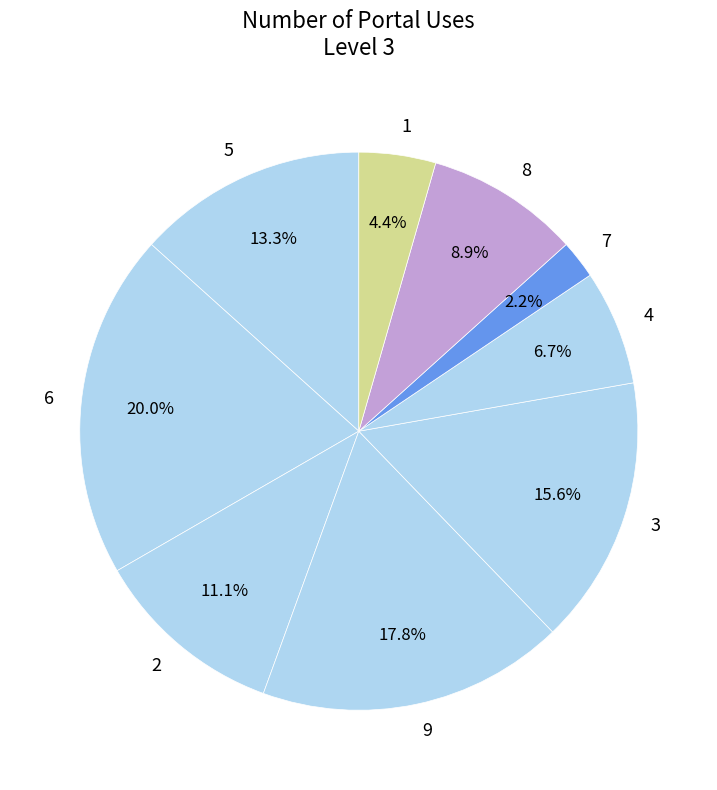

Approximately how many times larger is the value at 5 compared to 6?

0.7